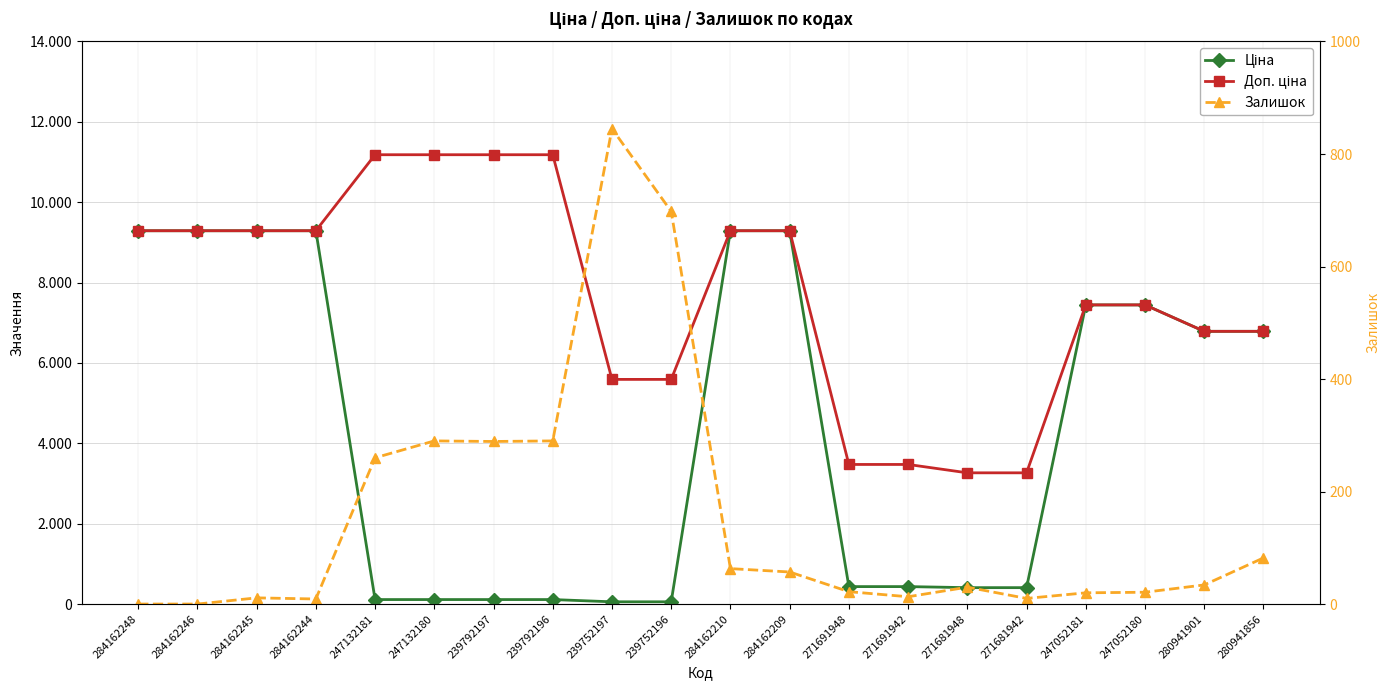

What is the difference between the Ціна values at 239752197 and 284162210?

9234.6